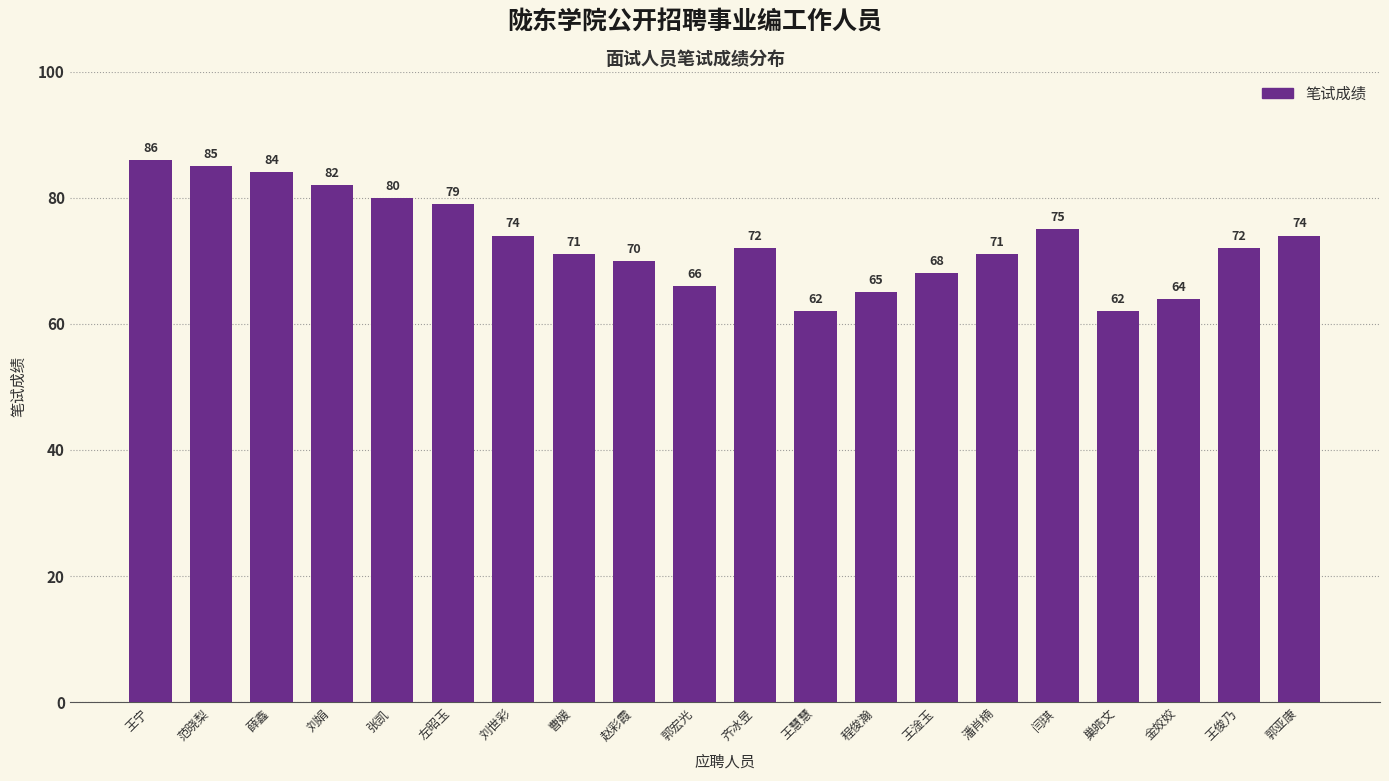

Reading right to left, extract all data points from this chart.

74	72	64	62	75	71	68	65	62	72	66	70	71	74	79	80	82	84	85	86